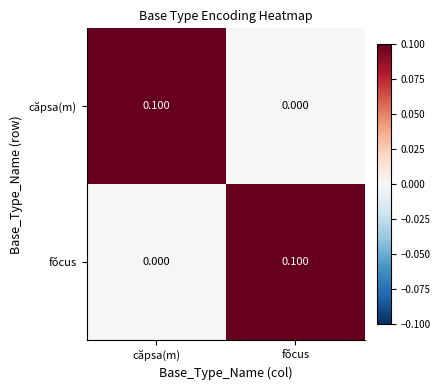

Rank the series at fŏcus from highest to lowest value.

fŏcus, căpsa(m)